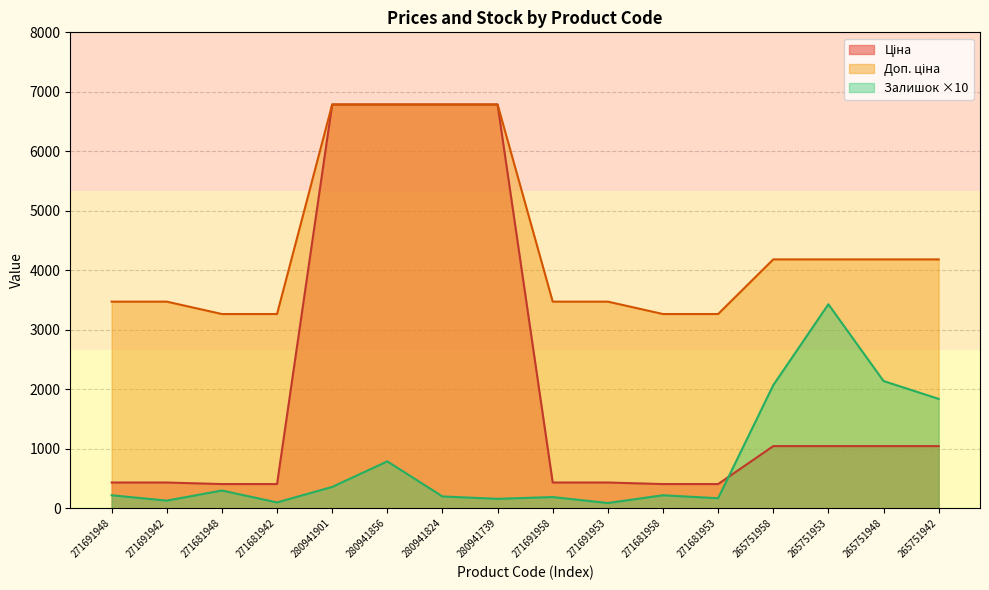

Does the chart display data point markers on the line(s)?

No